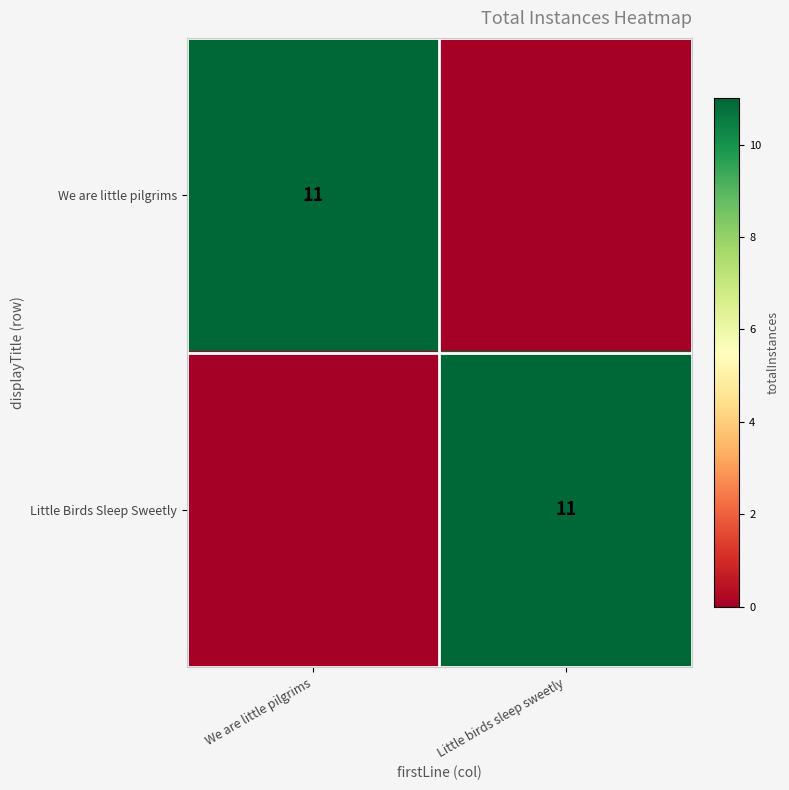

True or false: Little Birds Sleep Sweetly has a value of 16 at Little birds sleep sweetly.

False